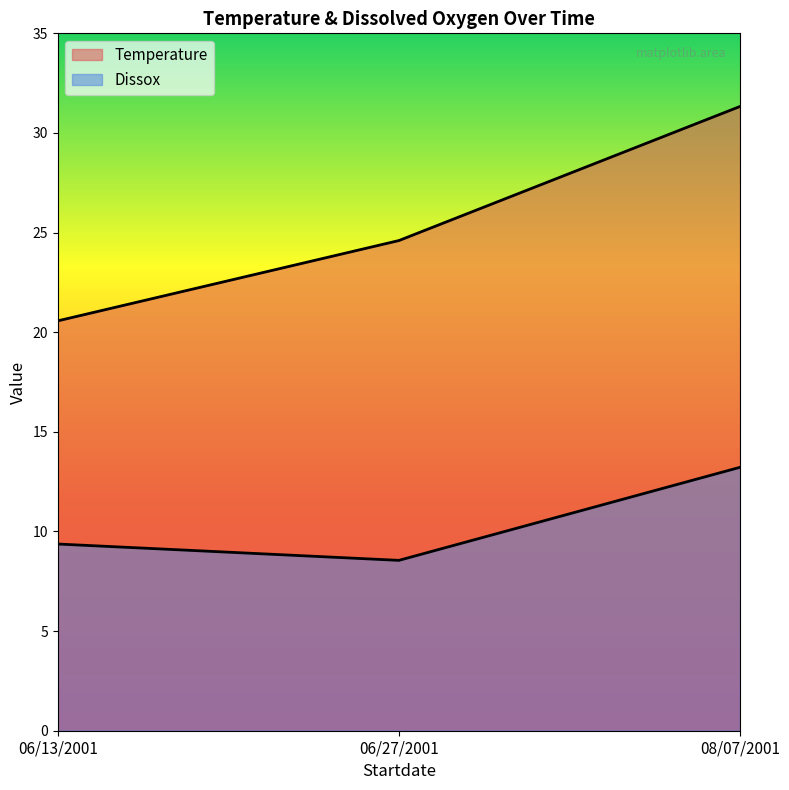

Rank the series at 06/13/2001 from highest to lowest value.

Temperature, Dissox